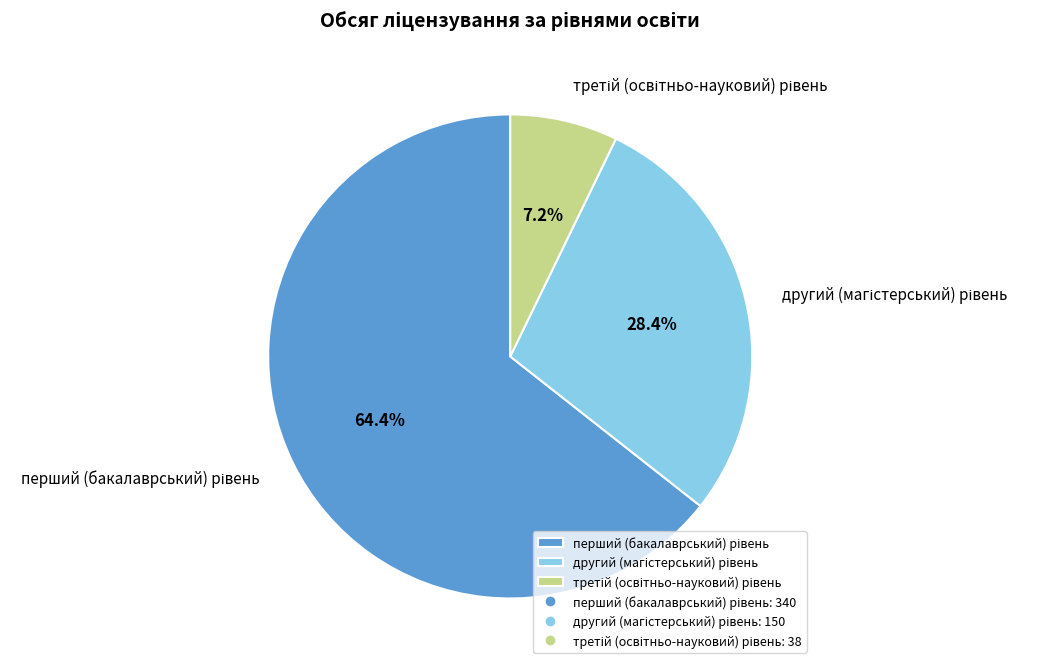

How many segments does this pie chart have?

3